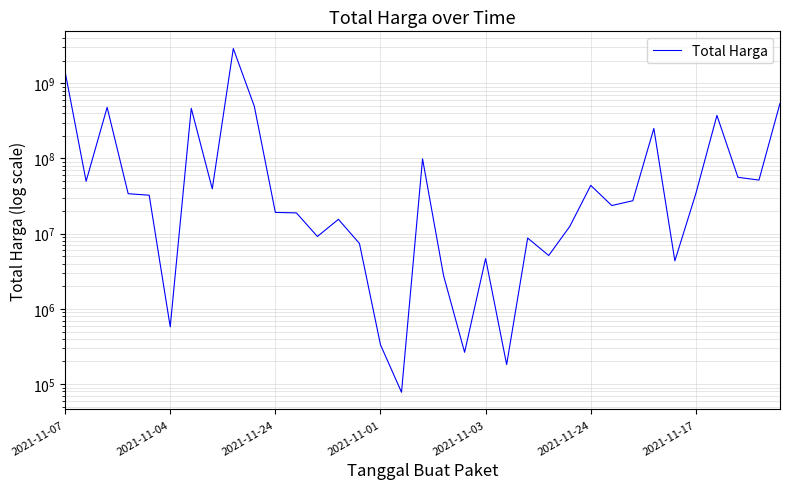

How many lines are shown in the chart?

1